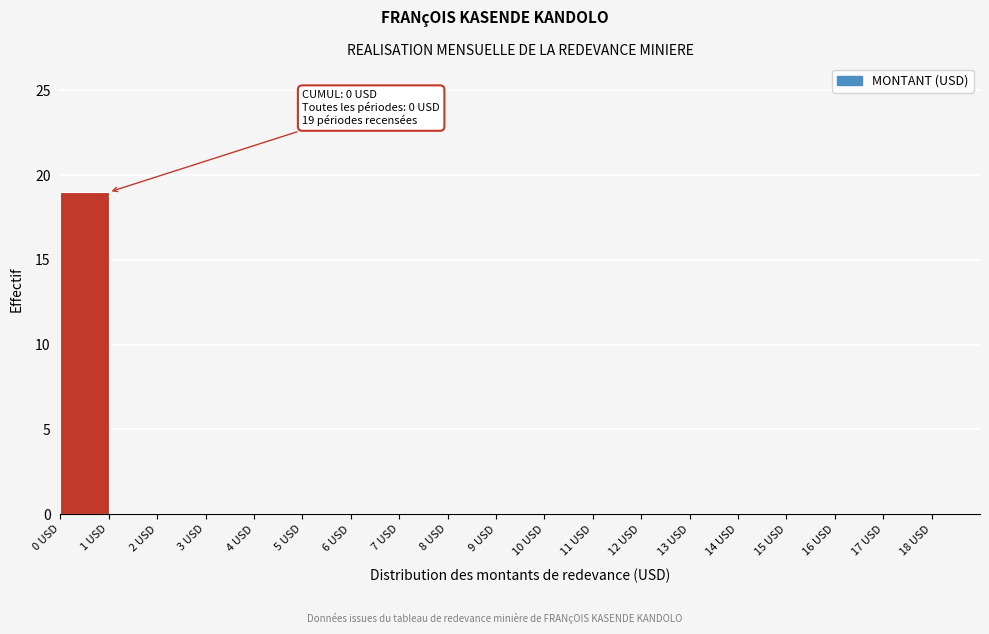

Over which range of the x-axis is the bar tallest?

0 to 1